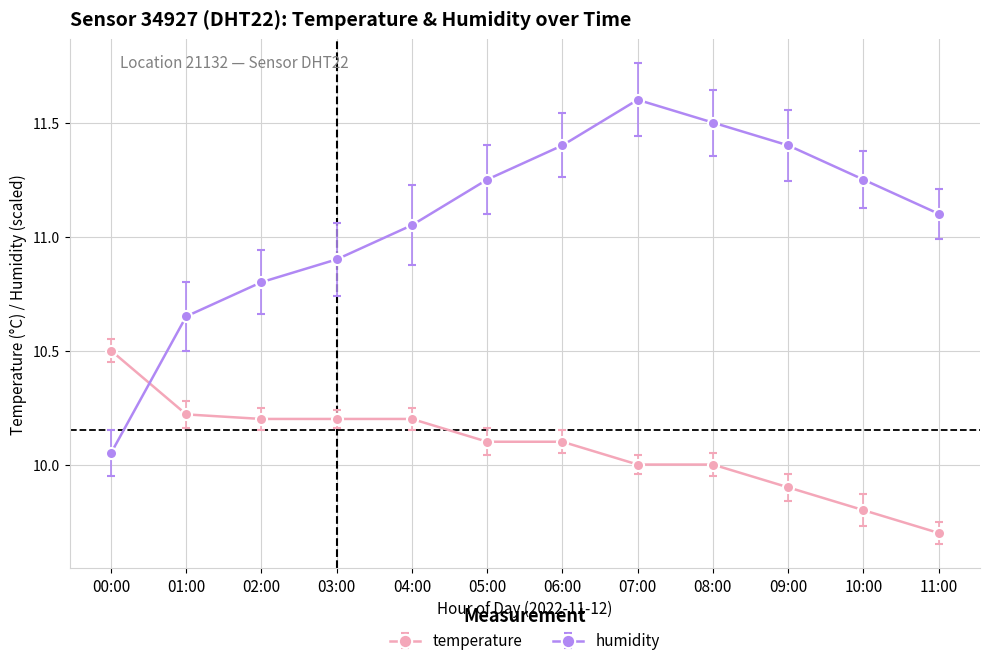

Read the temperature value at 05:00.

10.1